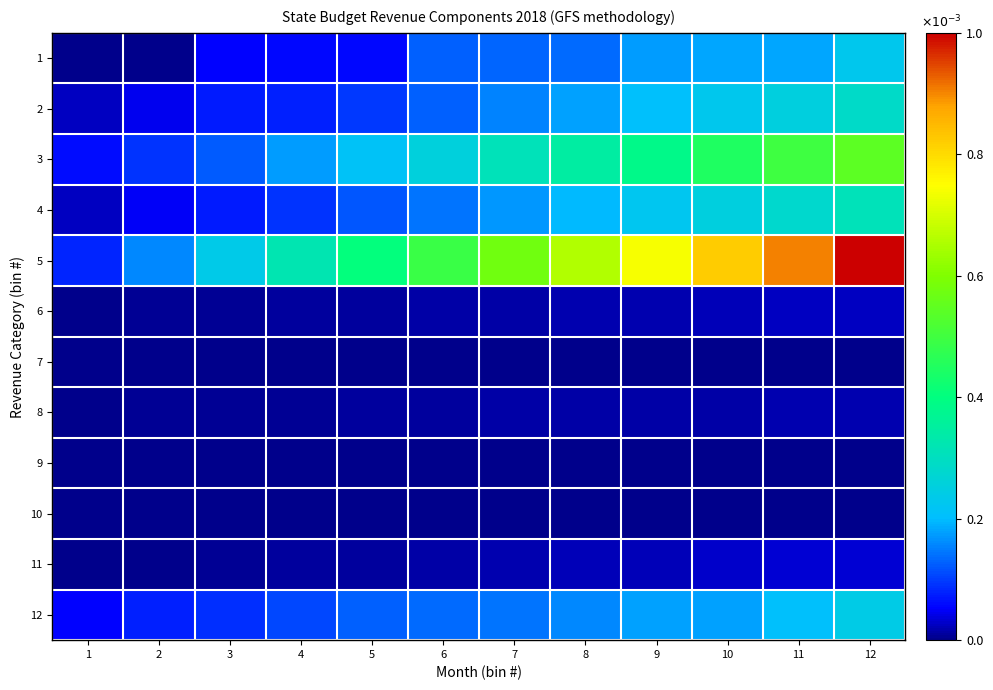

Rank the series at 11 from highest to lowest value.

5, 3, 4, 2, 12, 1, 11, 6, 8, 7, 9, 10